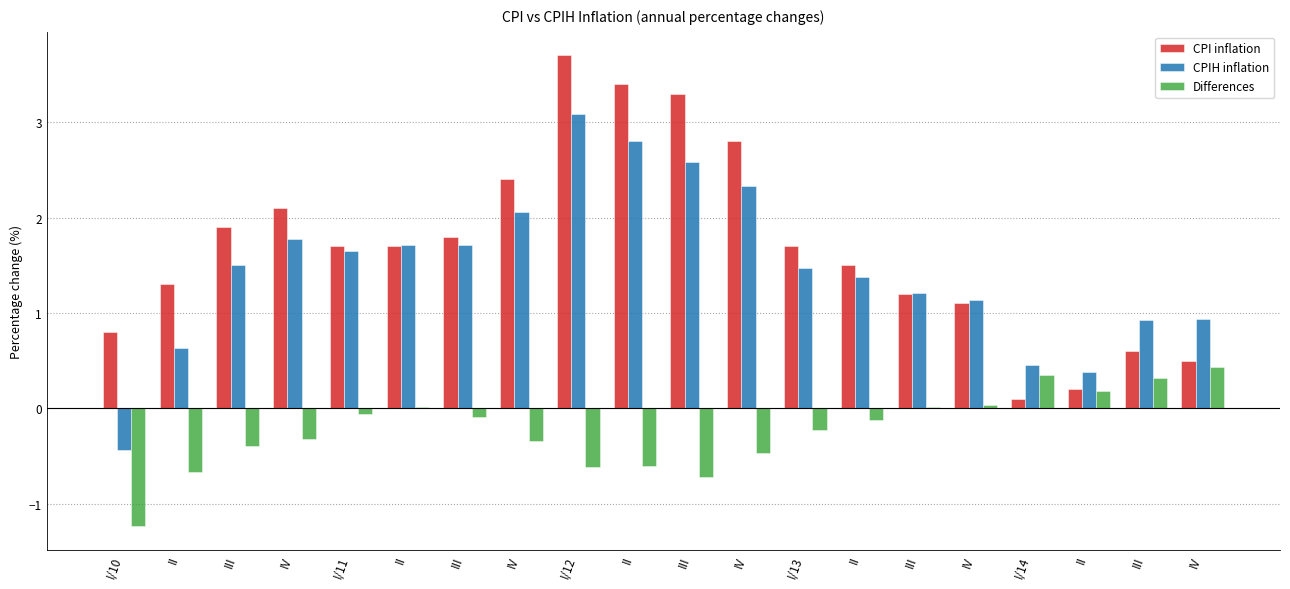

Where is Differences nearest to the value 0?

III